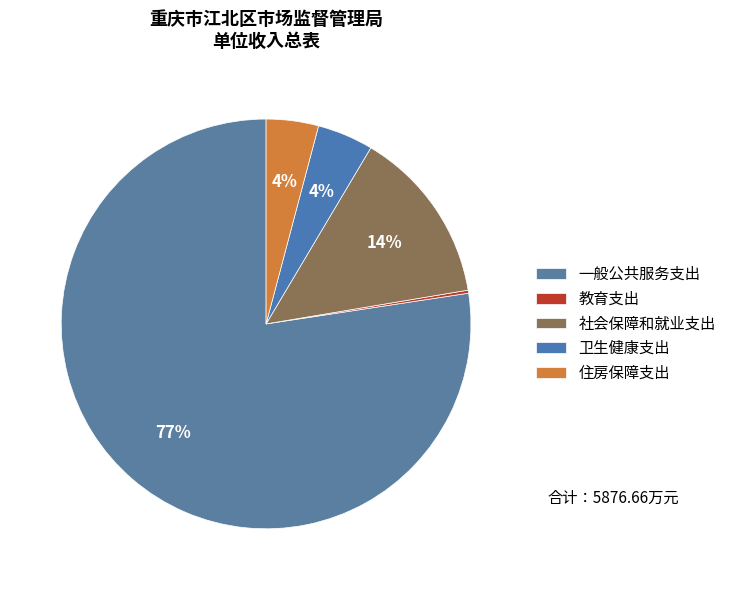

To the nearest percent, what is the difference between the 住房保障支出 and 社会保障和就业支出 slice percentages?

10%